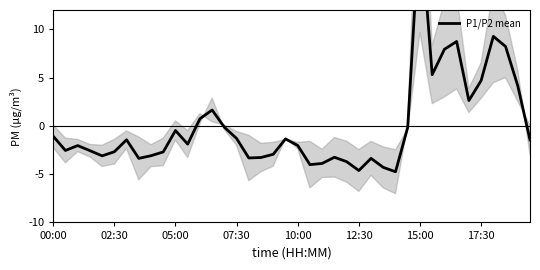

The value at 24 is -4.9. True or false?

False